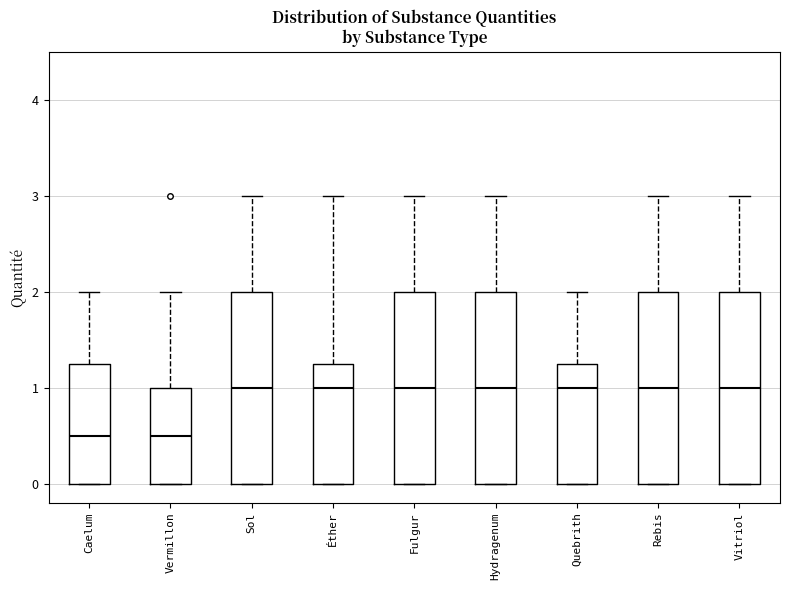

Reading left to right, transcribe this box plot: for each box, give where its median line is, the range the box spans, and where its two whiskers end, as read against the y-axis. The values are not printed on the chart, so give them approximately, as read against the axis.

Caelum: median 0.5, box 0.0 to 1.3, whiskers 0.0 to 2.0
Vermillon: median 0.5, box 0.0 to 1.0, whiskers 0.0 to 2.0
Sol: median 1.0, box 0.0 to 2.0, whiskers 0.0 to 3.0
Éther: median 1.0, box 0.0 to 1.3, whiskers 0.0 to 3.0
Fulgur: median 1.0, box 0.0 to 2.0, whiskers 0.0 to 3.0
Hydragenum: median 1.0, box 0.0 to 2.0, whiskers 0.0 to 3.0
Quebrith: median 1.0, box 0.0 to 1.3, whiskers 0.0 to 2.0
Rebis: median 1.0, box 0.0 to 2.0, whiskers 0.0 to 3.0
Vitriol: median 1.0, box 0.0 to 2.0, whiskers 0.0 to 3.0